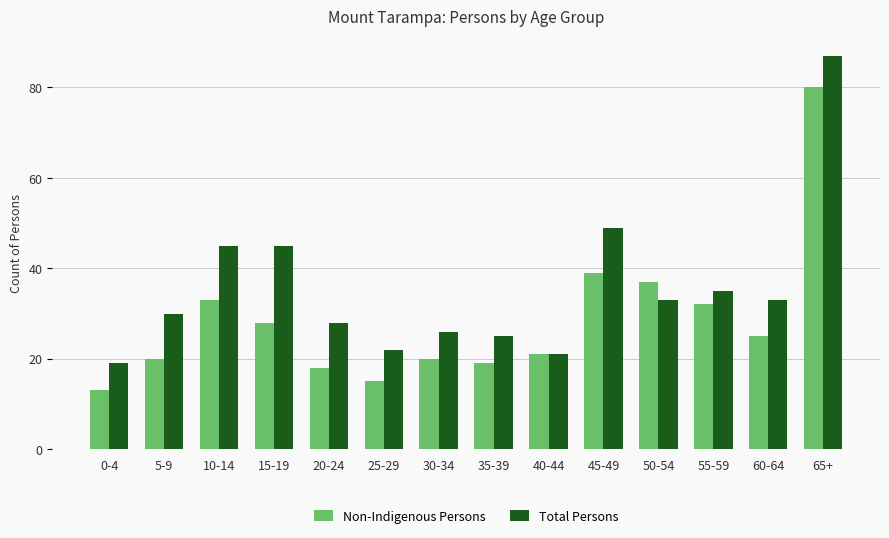

The value of Non-Indigenous Persons at 15-19 is 48. True or false?

False